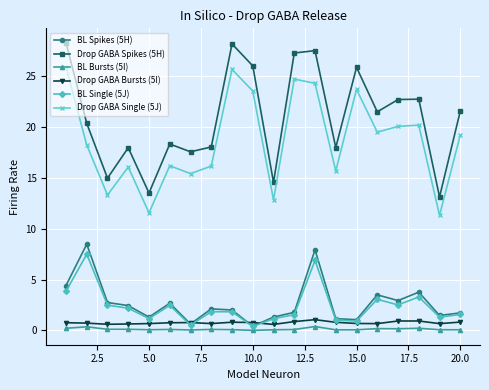

How many interior local valleys does the Drop GABA Spikes (5H) series have?

7